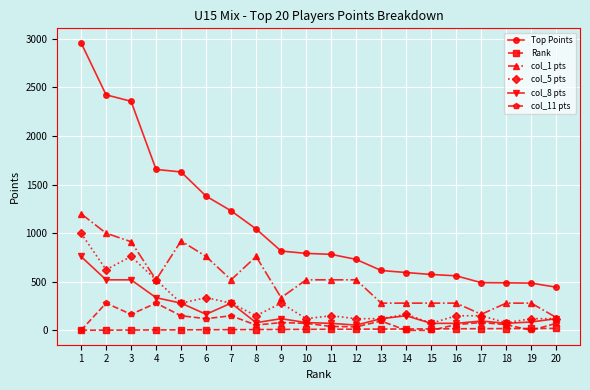

Is the value of Rank at 3 greater than the value of col_5 pts at 4?

No